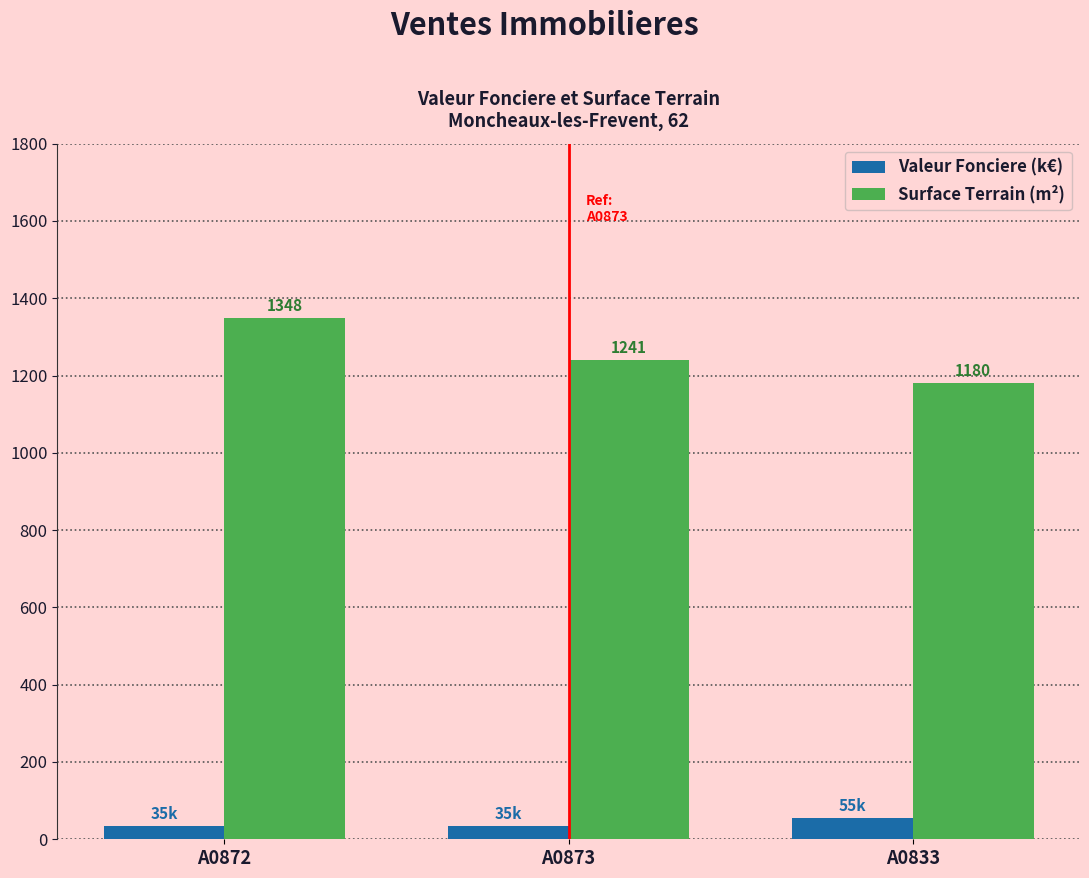

Does the chart contain any negative values?

No